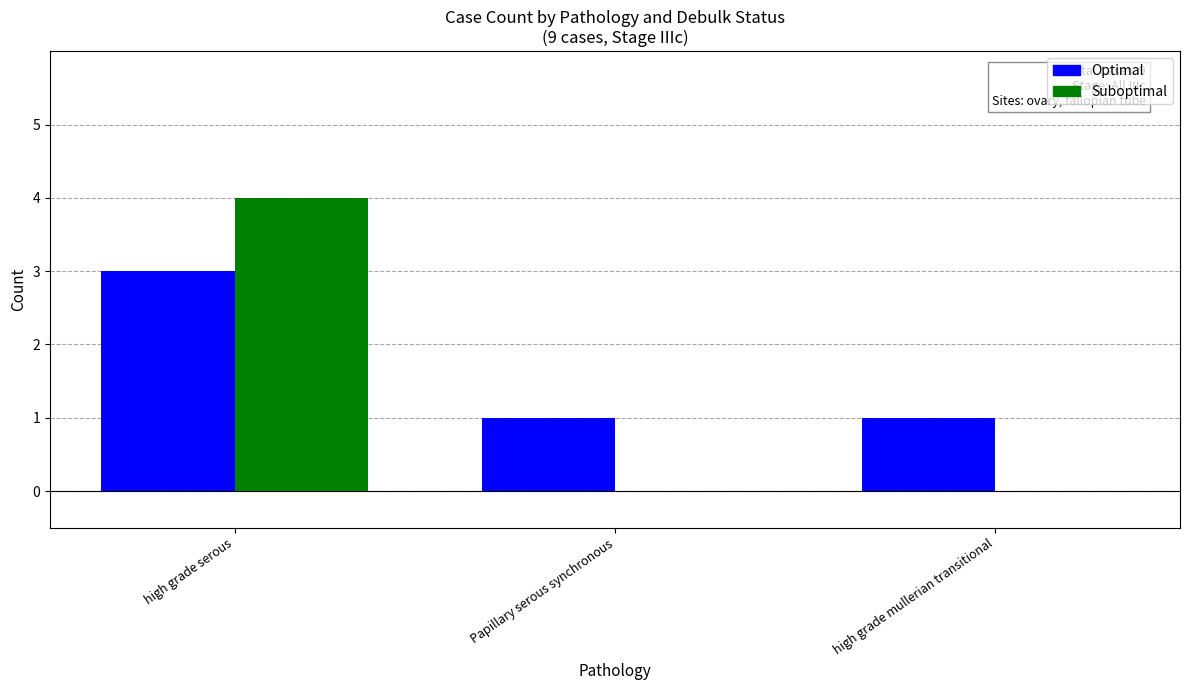

Which series has the largest total across all categories?

Optimal